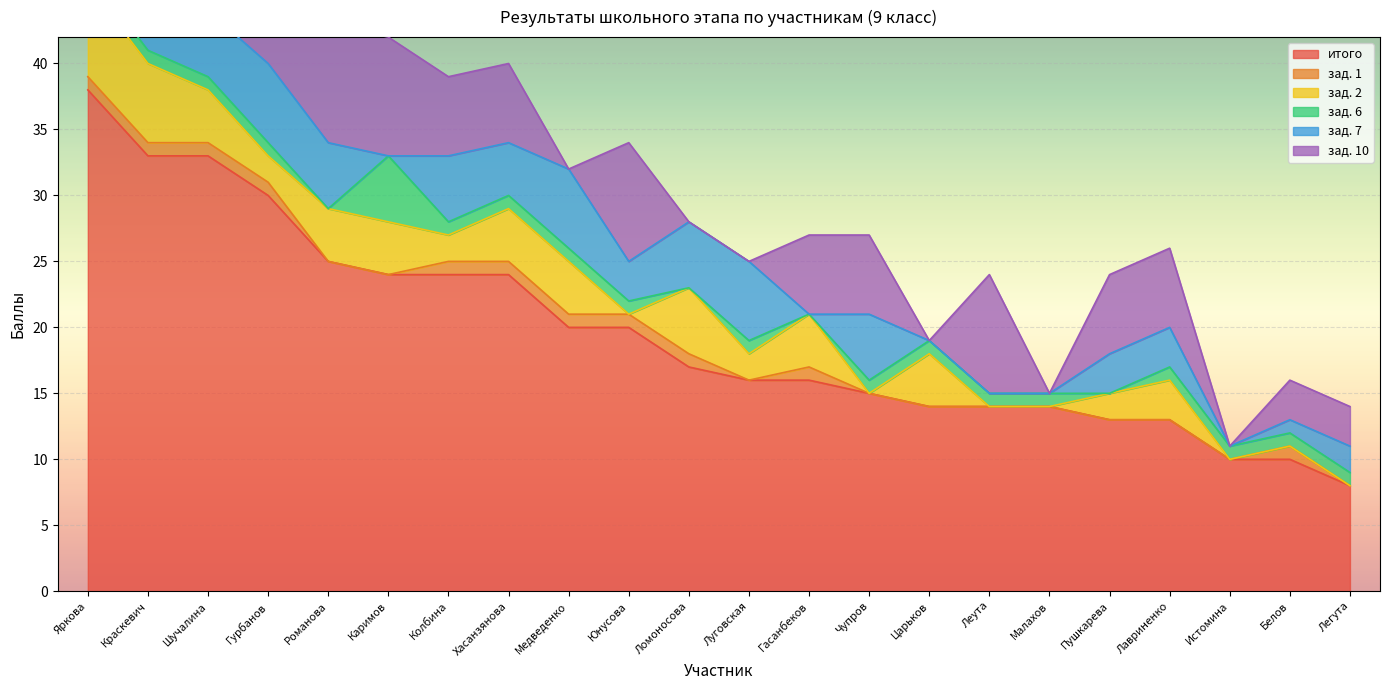

Reading left to right, list all the values displayed in this chart.

итого: 38	33	33	30	25	24	24	24	20	20	17	16	16	15	14	14	14	13	13	10	10	8
зад. 1: 1	1	1	1	0	0	1	1	1	1	1	0	1	0	0	0	0	0	0	0	1	0
зад. 2: 7	6	4	2	4	4	2	4	4	0	5	2	4	0	4	0	0	2	3	0	0	0
зад. 6: 1	1	1	1	0	5	1	1	1	1	0	1	0	1	1	1	1	0	1	1	1	1
зад. 7: 5	4	5	6	5	0	5	4	6	3	5	6	0	5	0	0	0	3	3	0	1	2
зад. 10: 9	9	9	6	9	9	6	6	0	9	0	0	6	6	0	9	0	6	6	0	3	3